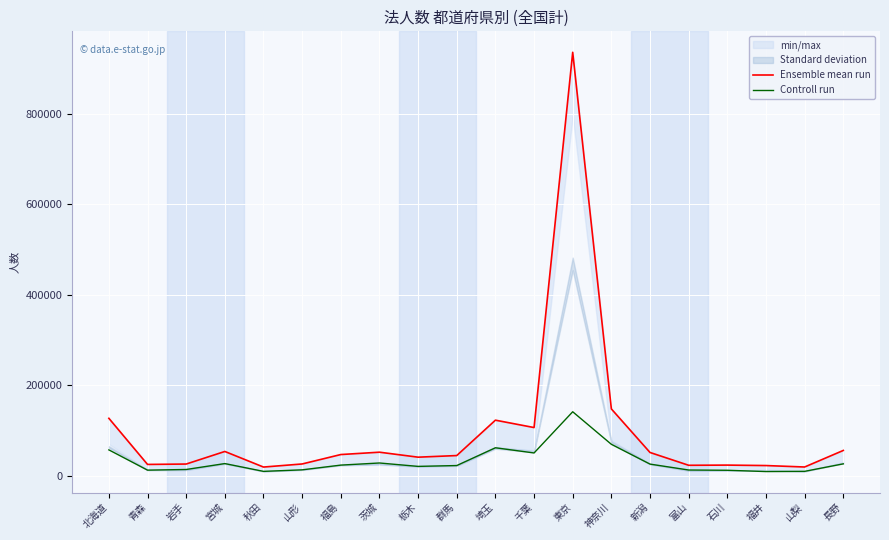

The value of Controll run at 茨城 is 27914. True or false?

True